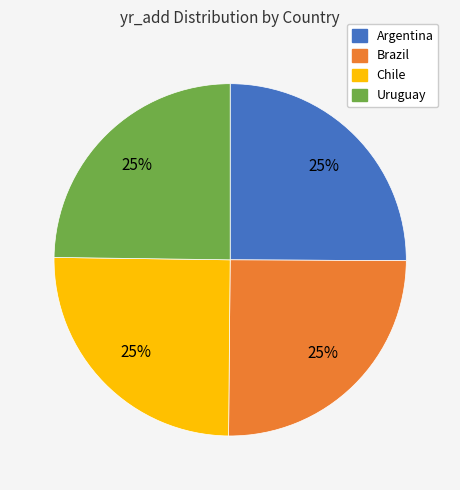

Does any single category account for the majority?

No